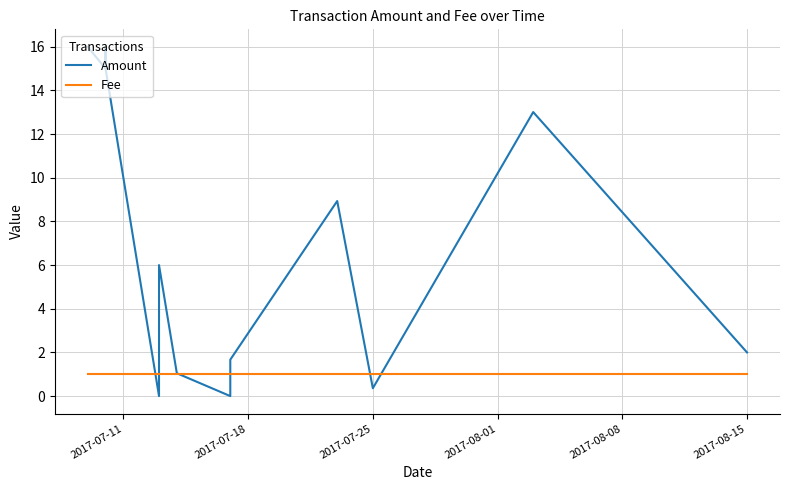

Is this an area chart (filled region under the line)?

No